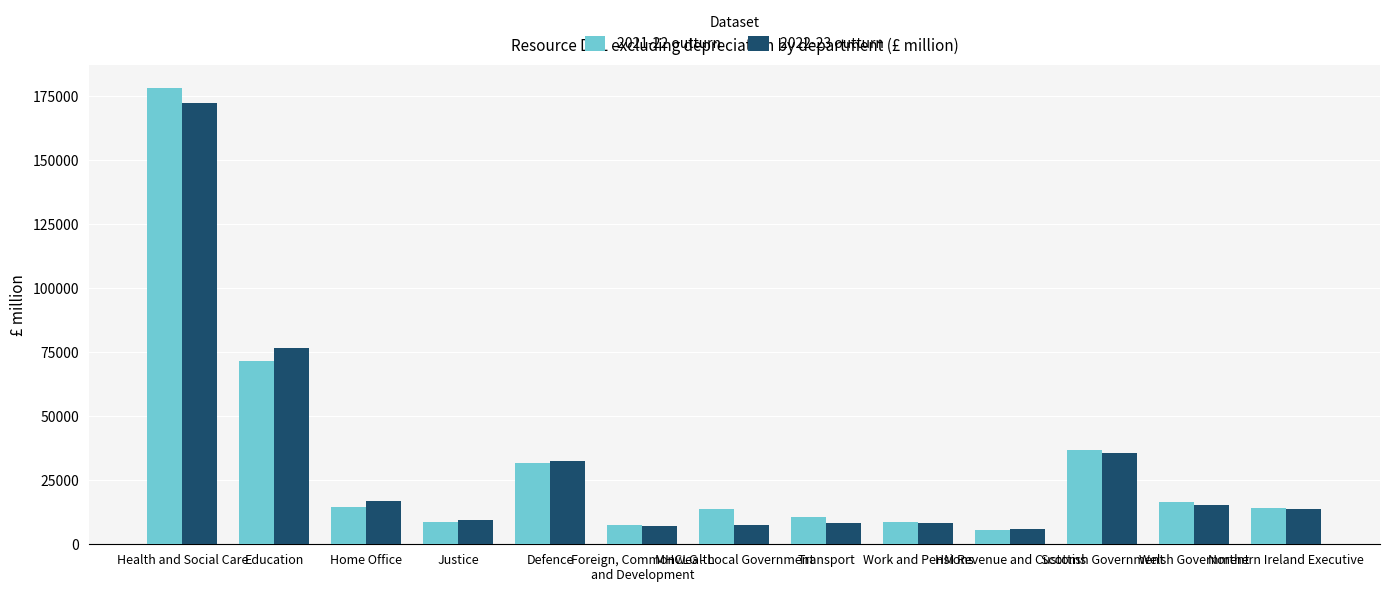

Which series has the largest range (max minus min)?

2021-22 outturn